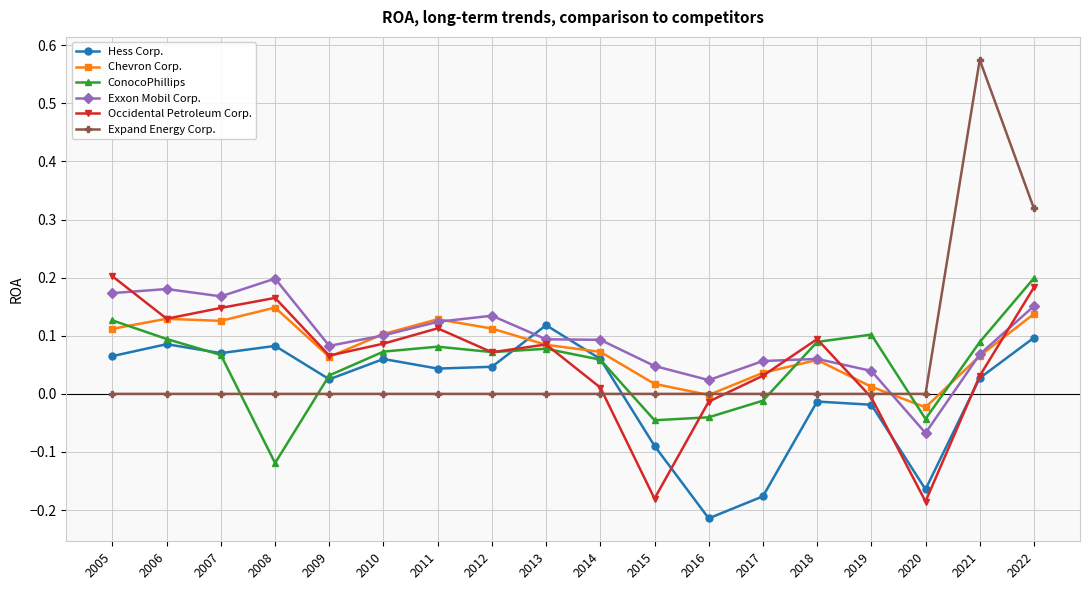

The Occidental Petroleum Corp. series shows -0.0 at 2019. True or false?

True